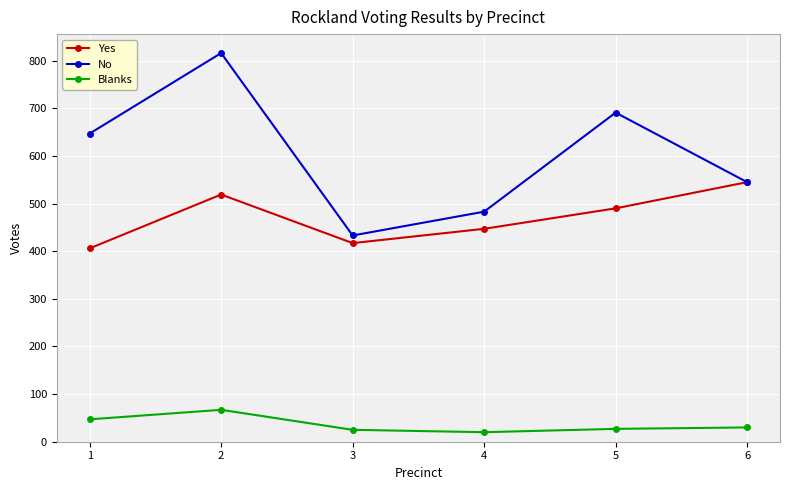

At which category is the sum across all series the highest?

2